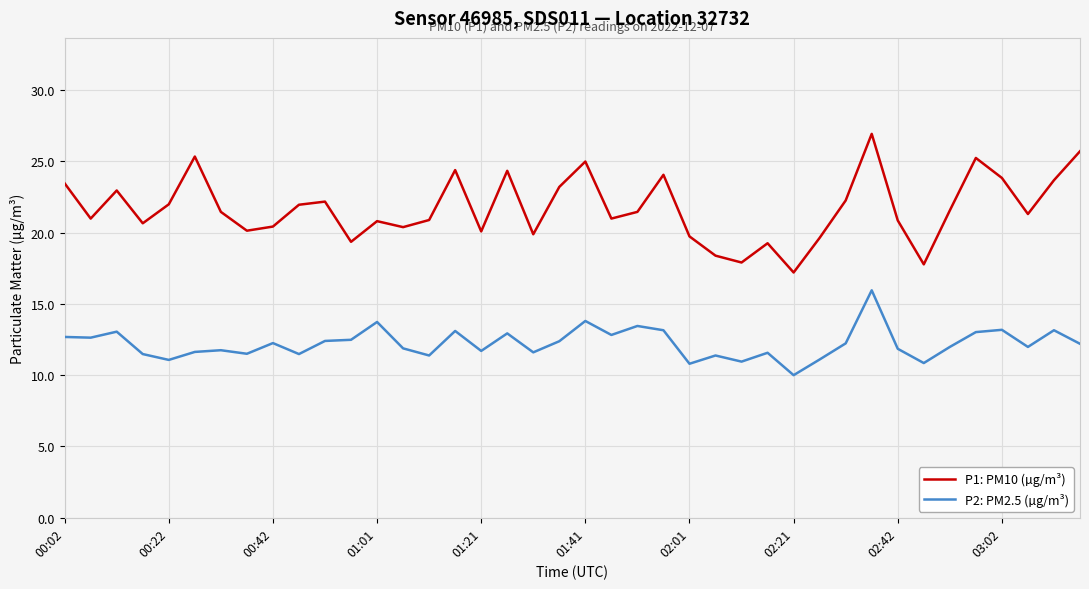

List the series in order of their overall mean, highest first.

P1: PM10 (µg/m³), P2: PM2.5 (µg/m³)